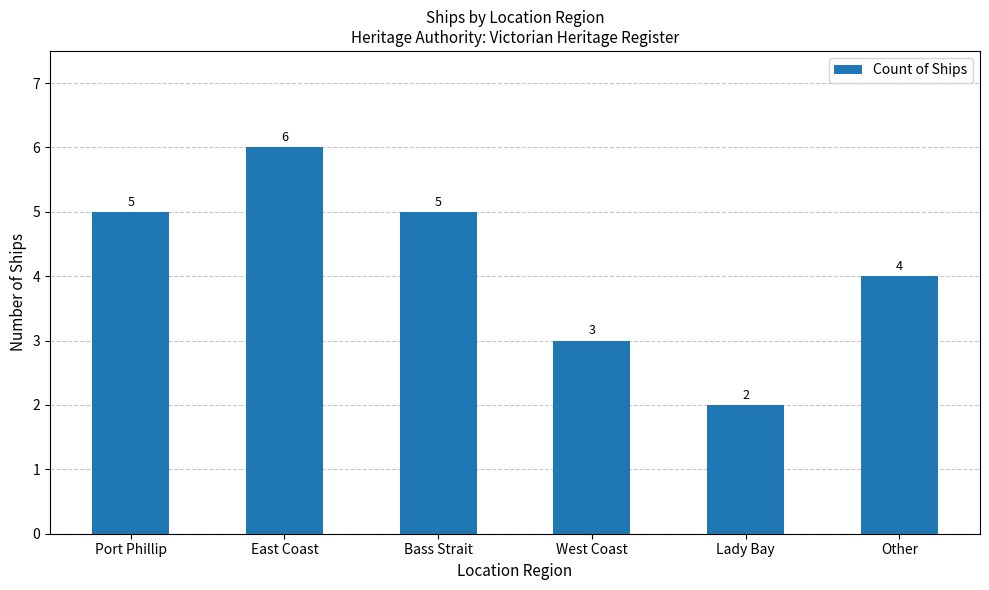

Are the bars horizontal?

No